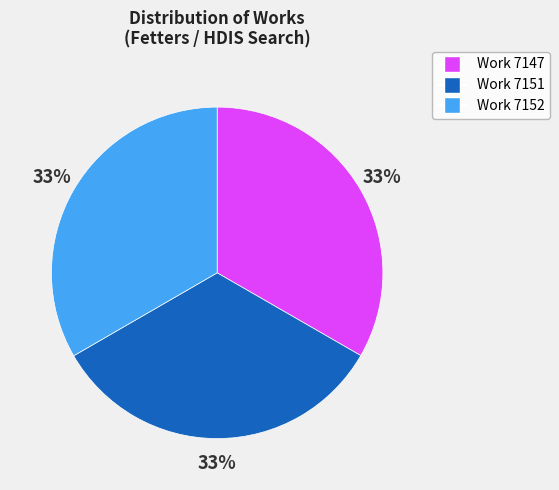

What percentage is the Work 7147 slice, to the nearest percent?

33%